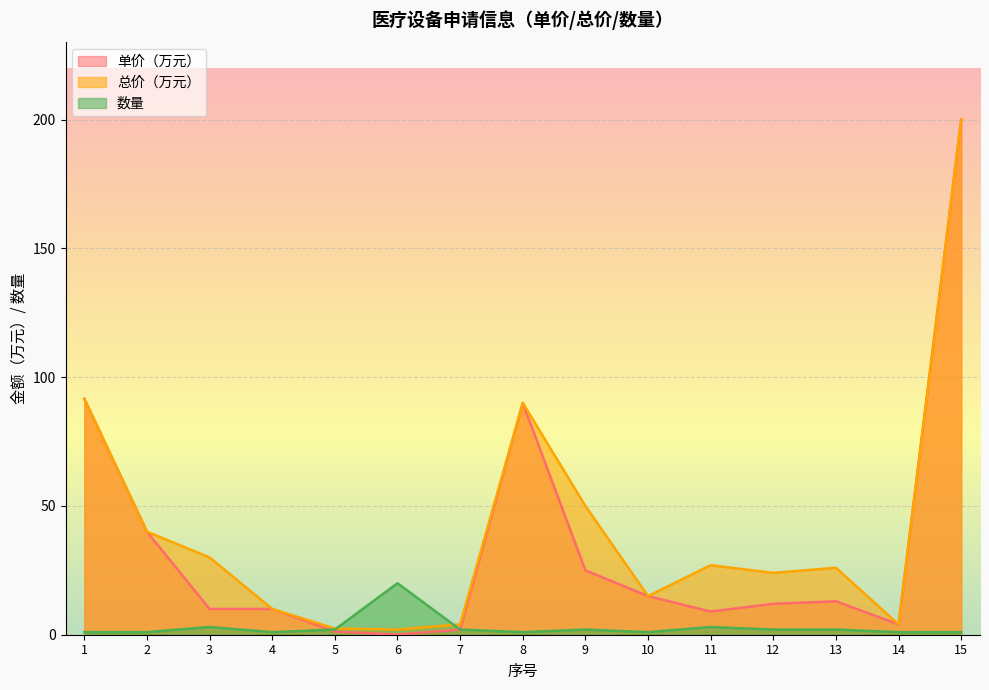

What are all the series names shown in the legend?

单价（万元）, 总价（万元）, 数量